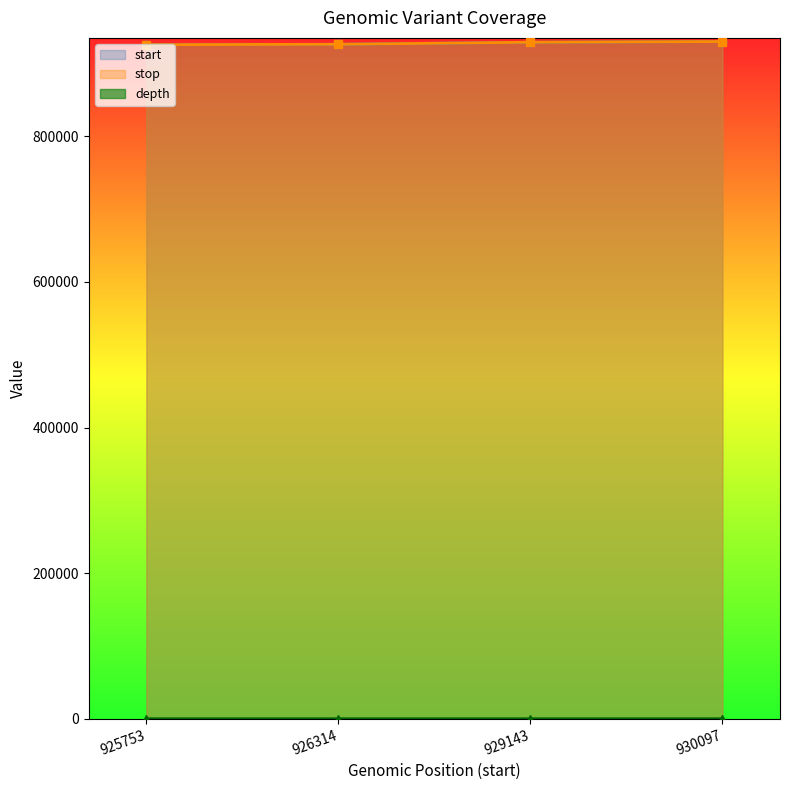

What is the total value across all series at 929143?

1858292